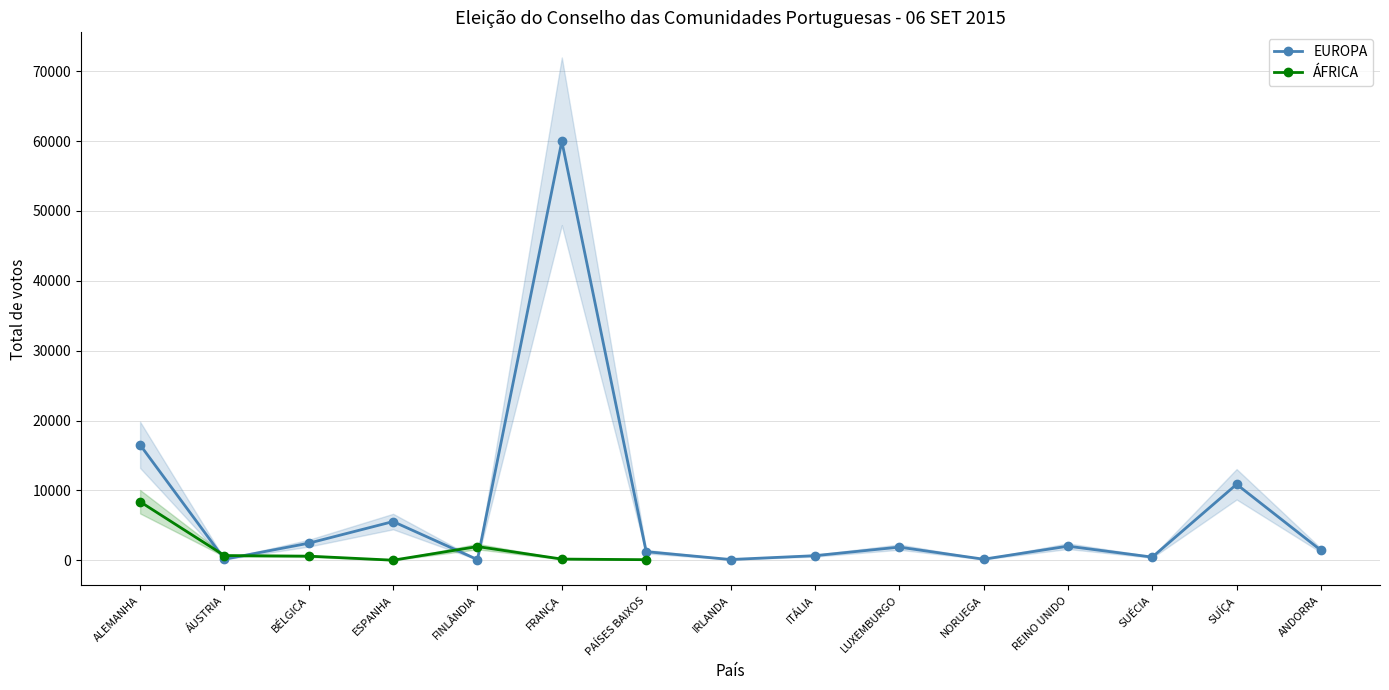

At which category does EUROPA reach its first local valley?

ÁUSTRIA